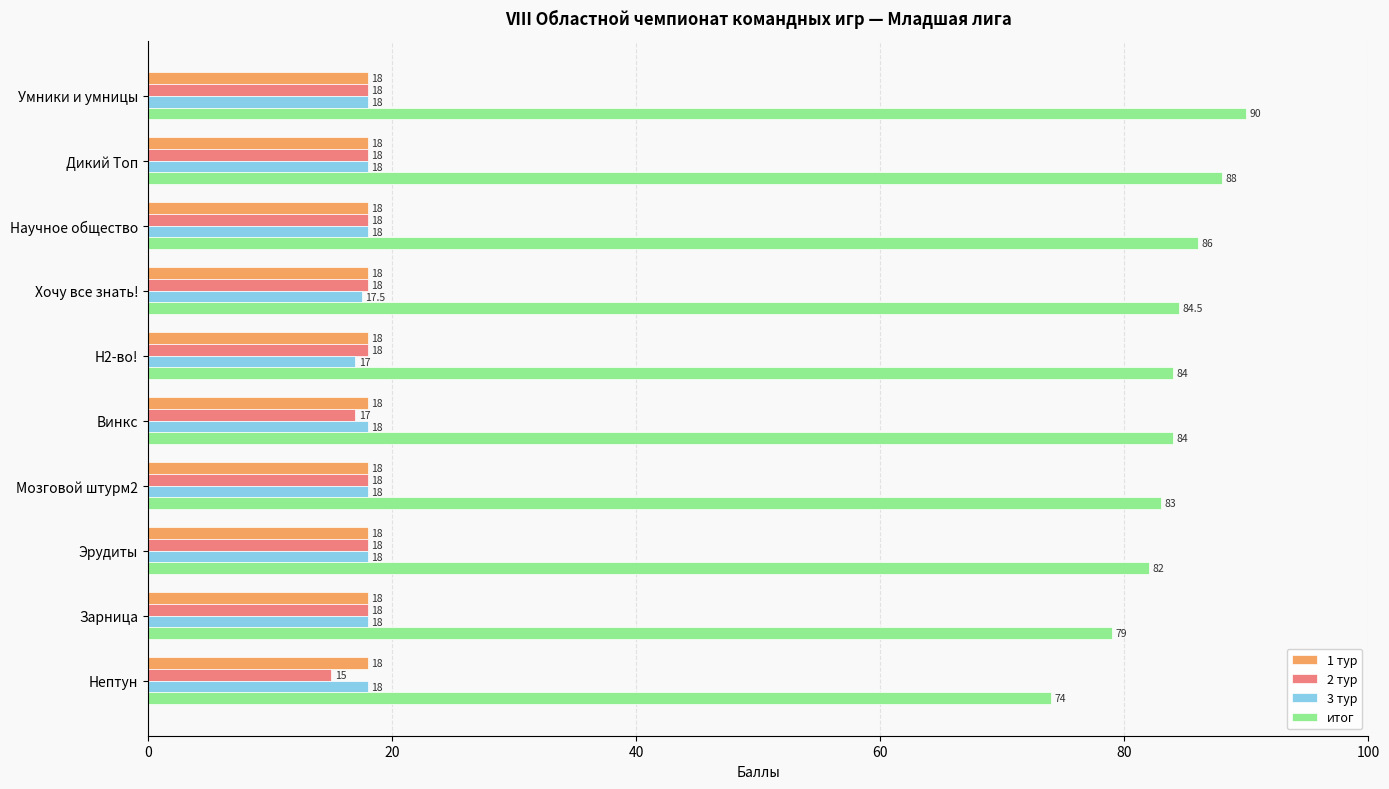

What is the maximum value for 3 тур?

18.0